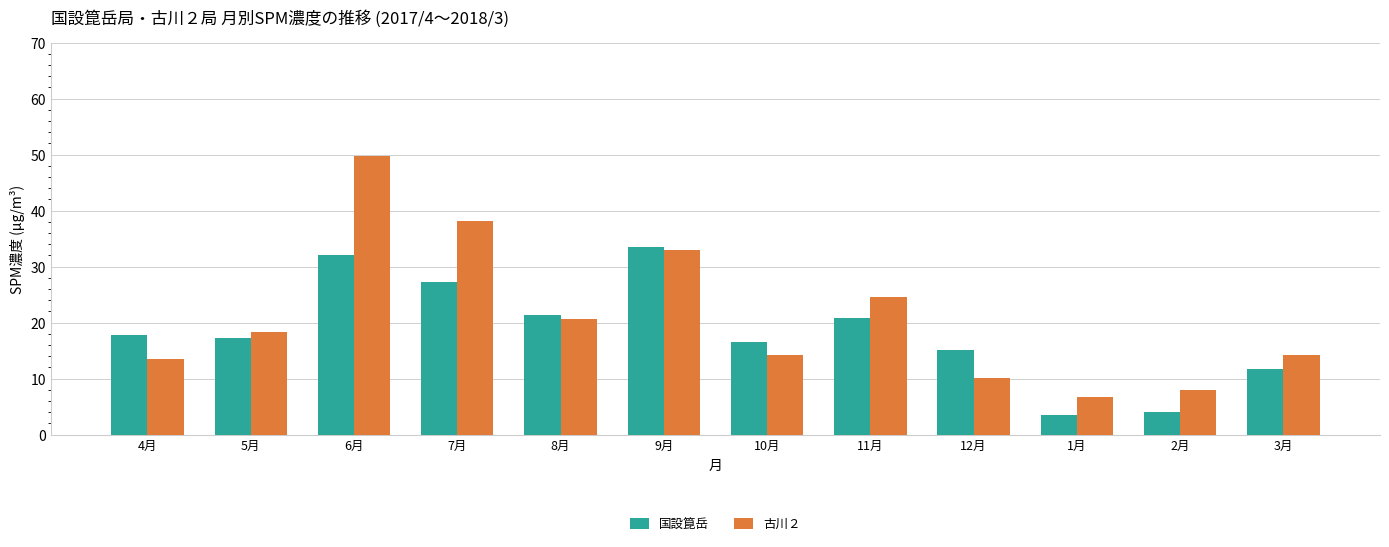

At how many categories does at least one series exceed 24?

4